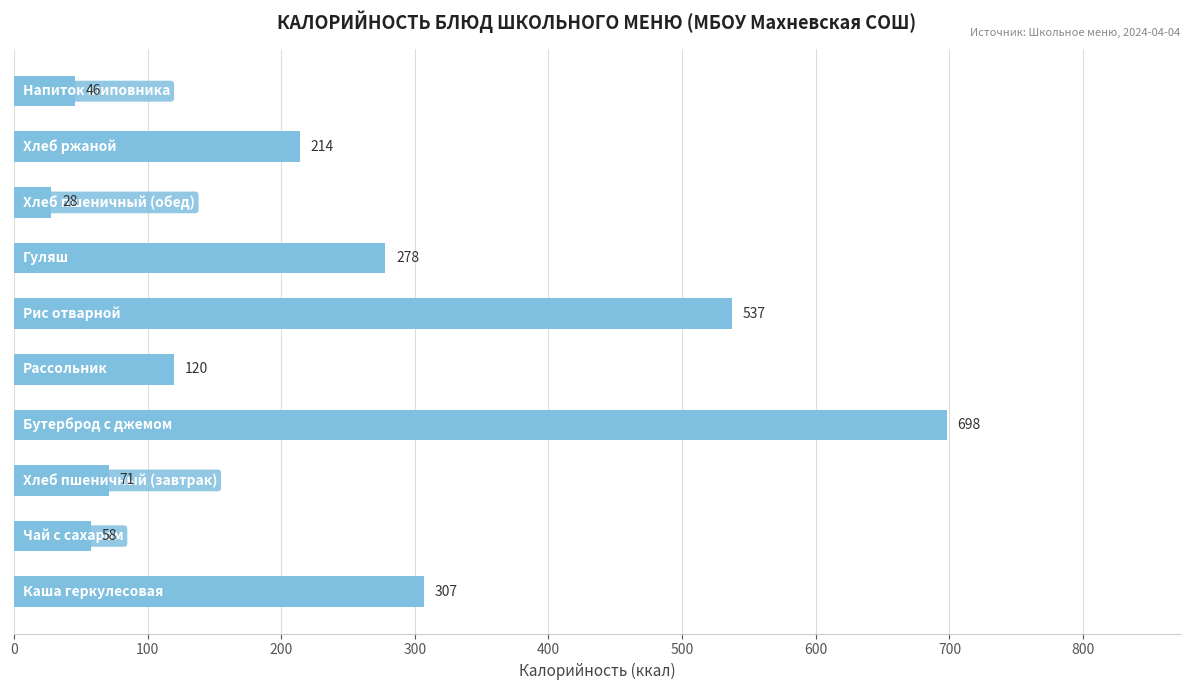

What is the average value?

236